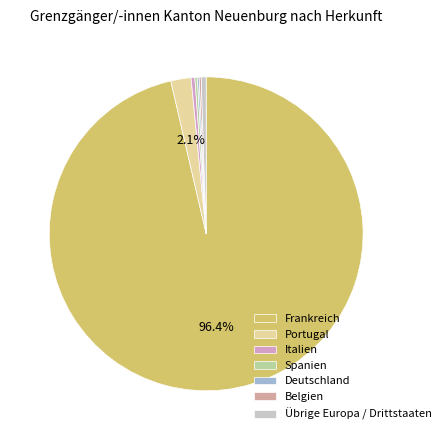

Does any single category account for the majority?

Yes